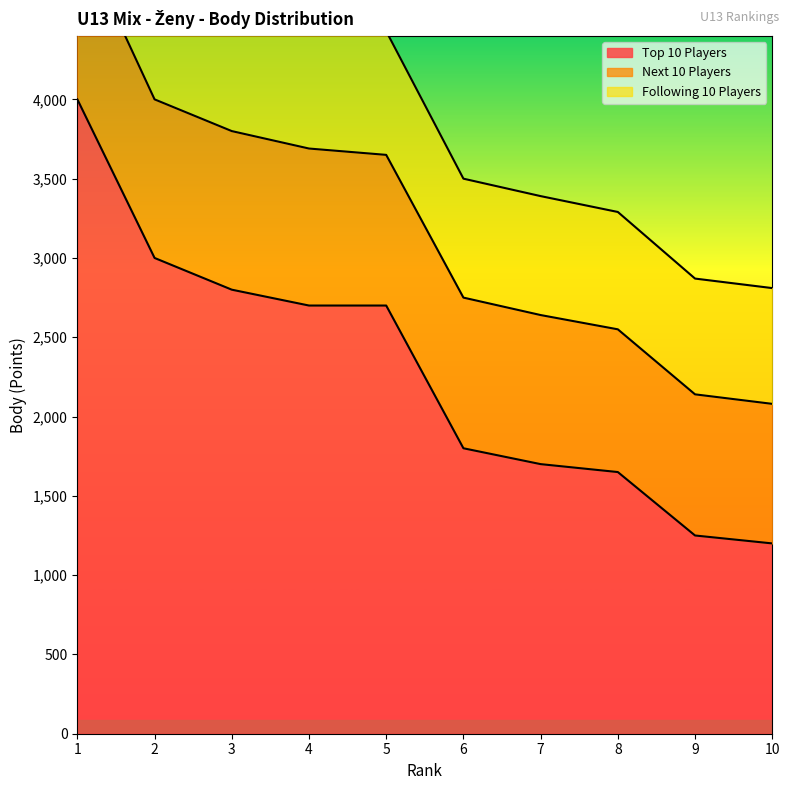

At how many categories does at least one series exceed 3809?

1